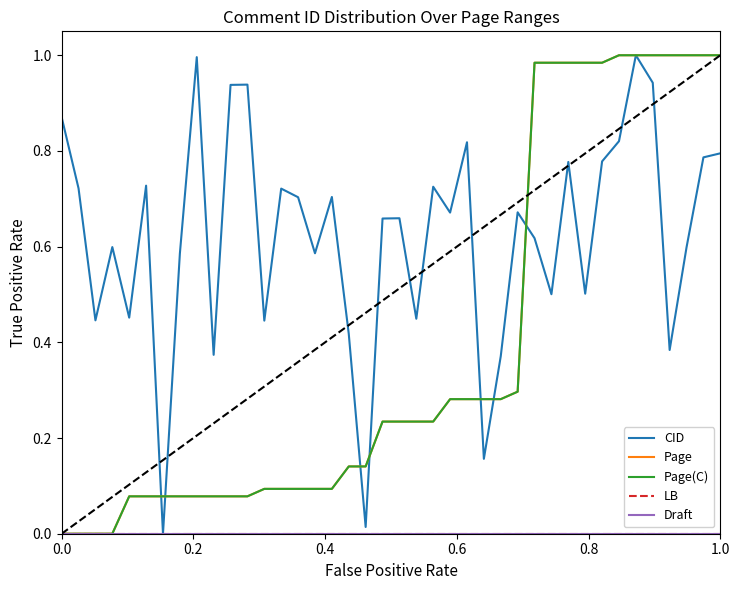

Does the chart display data point markers on the line(s)?

No